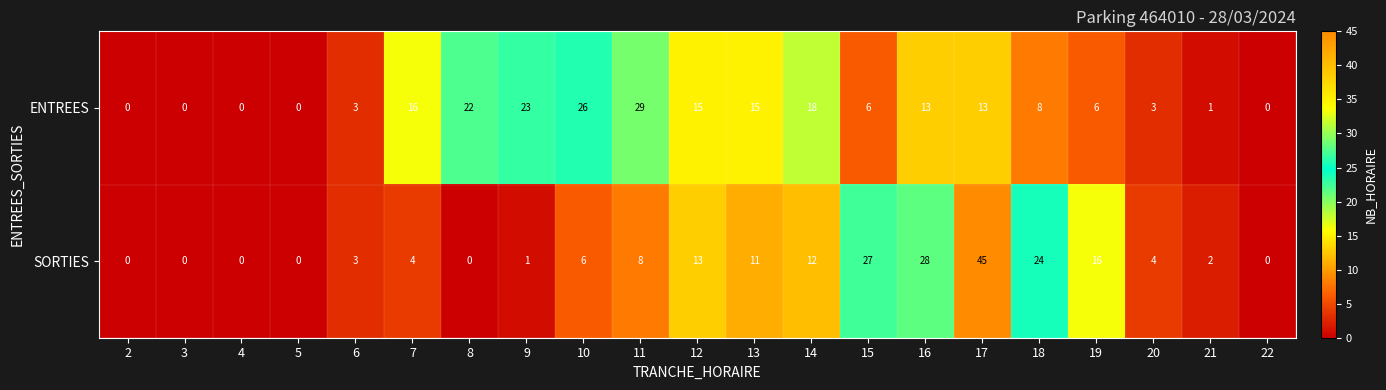

What is the sum of the SORTIES values at 3 and 6?

3